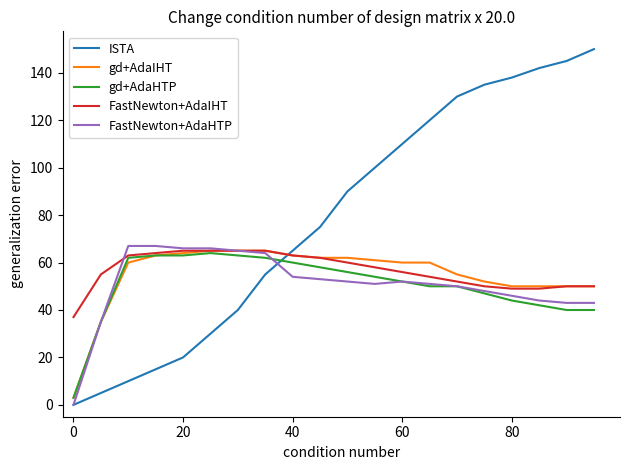

Which series has the largest total across all categories?

ISTA